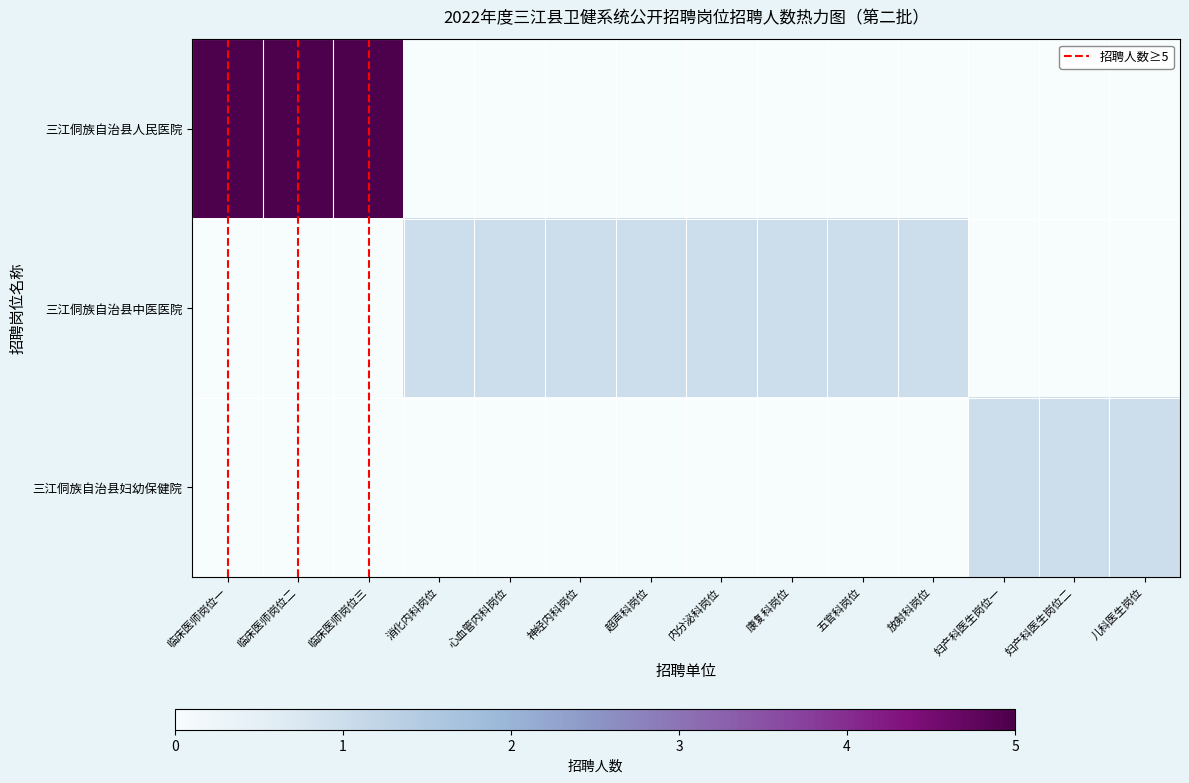

Which series has the largest total across all categories?

三江侗族自治县人民医院